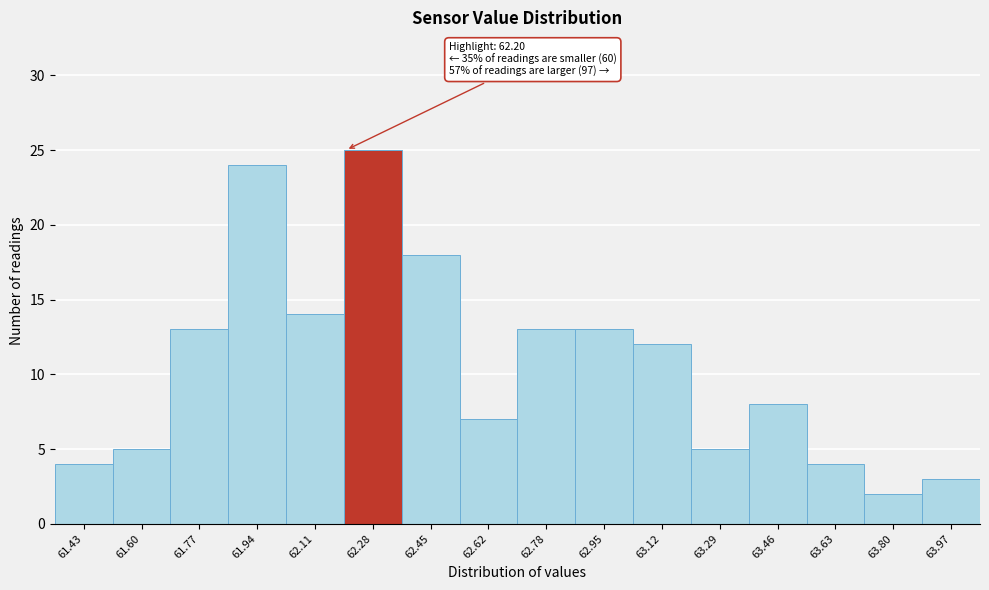

Over which range of the x-axis is the bar tallest?

62.20 to 62.36